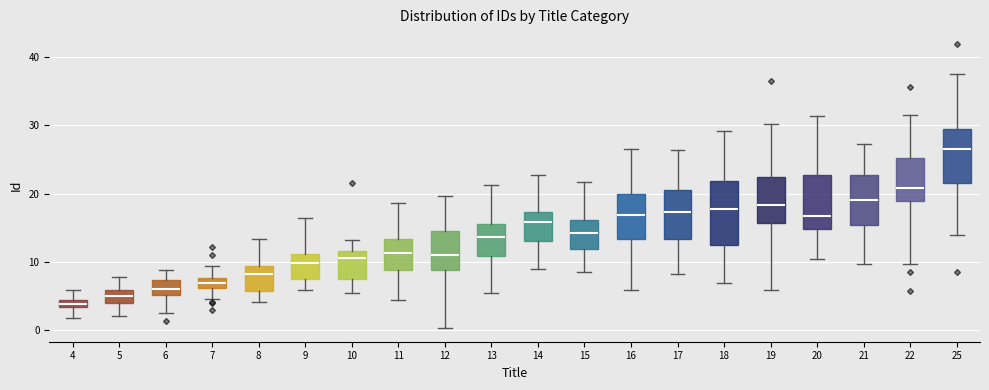

Which box's median line is the highest?

25